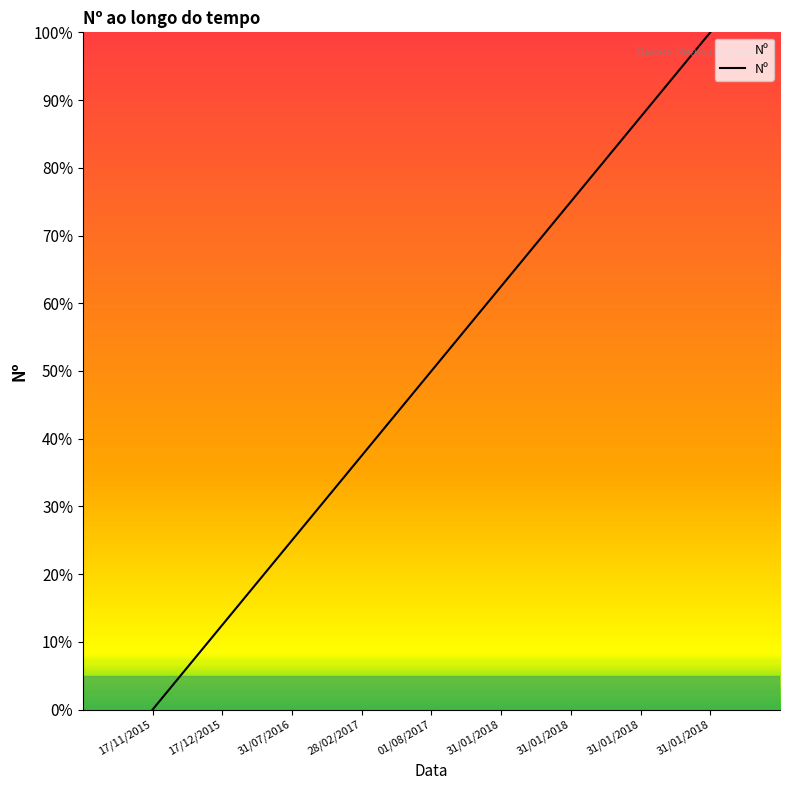

At which category does the chart reach its minimum across all series?

17/11/2015